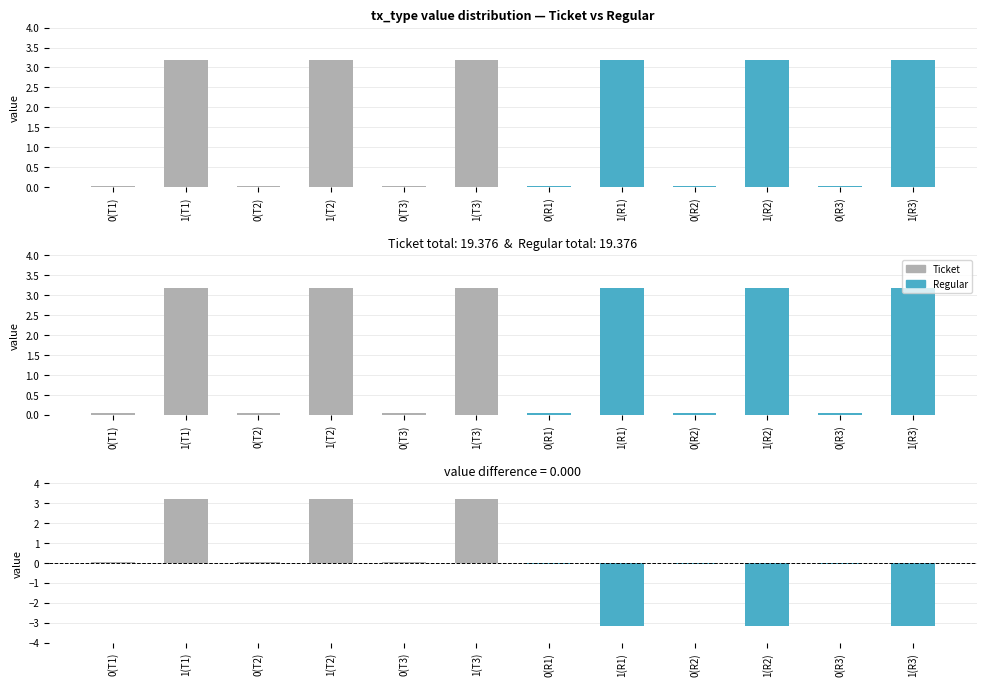

List the labels in order of Ticket value, largest first.

1(T1), 1(T2), 1(T3), 0(T1), 0(T2), 0(T3)